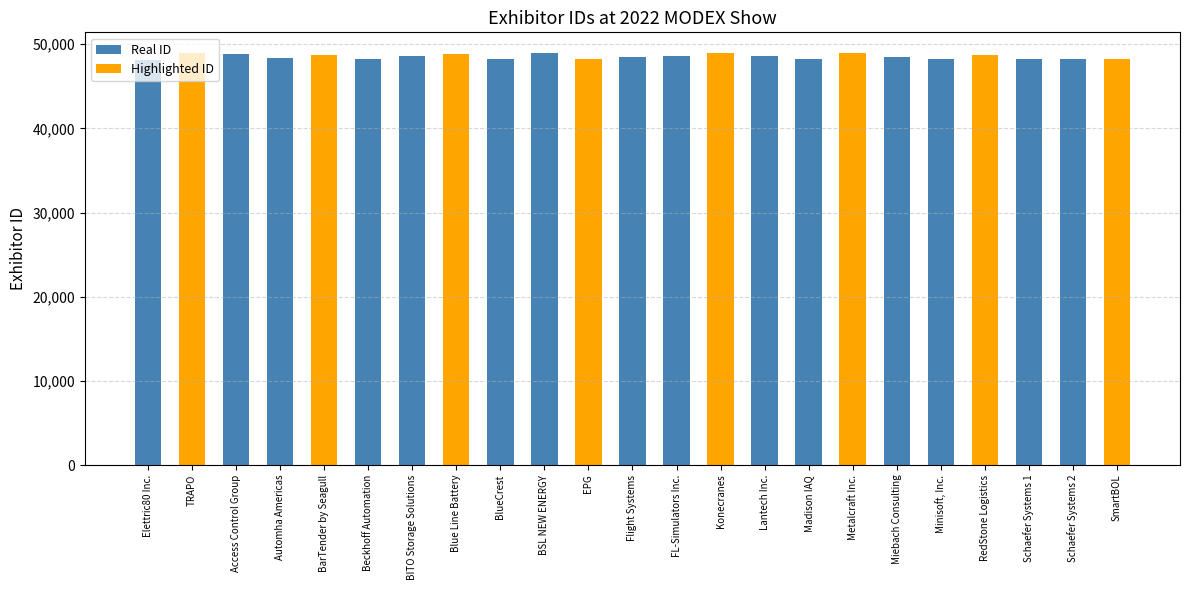

Reading left to right, what are all the values shown in this chart?

Real ID: Elettric80 Inc.=48086	TRAPO=0	Access Control Group=48878	Automha Americas=48411	BarTender by Seagull=0	Beckhoff Automation=48243	BITO Storage Solutions=48642	Blue Line Battery=0	BlueCrest=48226	BSL NEW ENERGY=48955	EPG=0	Flight Systems=48429	FL-Simulators Inc.=48633	Konecranes=0	Lantech Inc.=48607	Madison IAQ=48270	Metalcraft Inc.=0	Miebach Consulting=48491	Minisoft, Inc.=48289	RedStone Logistics=0	Schaefer Systems 1=48228	Schaefer Systems 2=48227	SmartBOL=0
Highlighted ID: Elettric80 Inc.=0	TRAPO=48969	Access Control Group=0	Automha Americas=0	BarTender by Seagull=48673	Beckhoff Automation=0	BITO Storage Solutions=0	Blue Line Battery=48870	BlueCrest=0	BSL NEW ENERGY=0	EPG=48304	Flight Systems=0	FL-Simulators Inc.=0	Konecranes=48934	Lantech Inc.=0	Madison IAQ=0	Metalcraft Inc.=48907	Miebach Consulting=0	Minisoft, Inc.=0	RedStone Logistics=48774	Schaefer Systems 1=0	Schaefer Systems 2=0	SmartBOL=48253